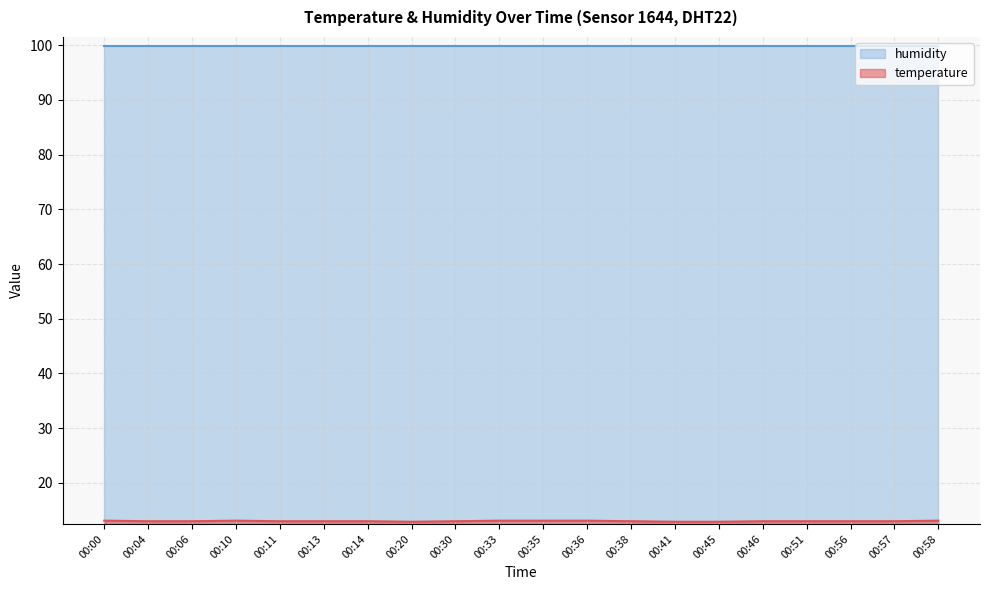

Reading right to left, extract all data points from this chart.

00:58=13.1	00:57=13.0	00:56=13.0	00:51=13.0	00:46=13.0	00:45=12.9	00:41=12.9	00:38=13.0	00:36=13.1	00:35=13.1	00:33=13.1	00:30=13.0	00:20=12.9	00:14=13.0	00:13=13.0	00:11=13.0	00:10=13.1	00:06=13.0	00:04=13.0	00:00=13.1